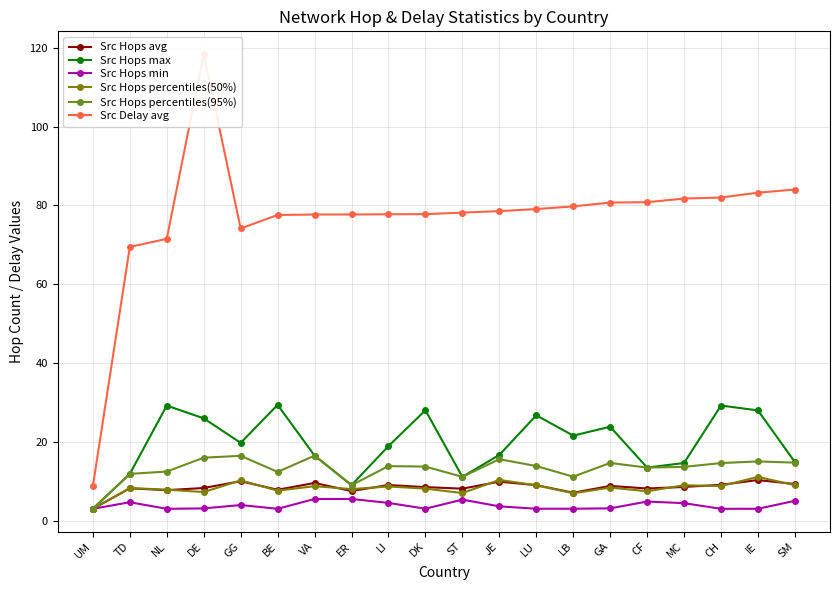

At GG, list the series in order from smallest to largest.

Src Hops min, Src Hops avg, Src Hops percentiles(50%), Src Hops percentiles(95%), Src Hops max, Src Delay avg